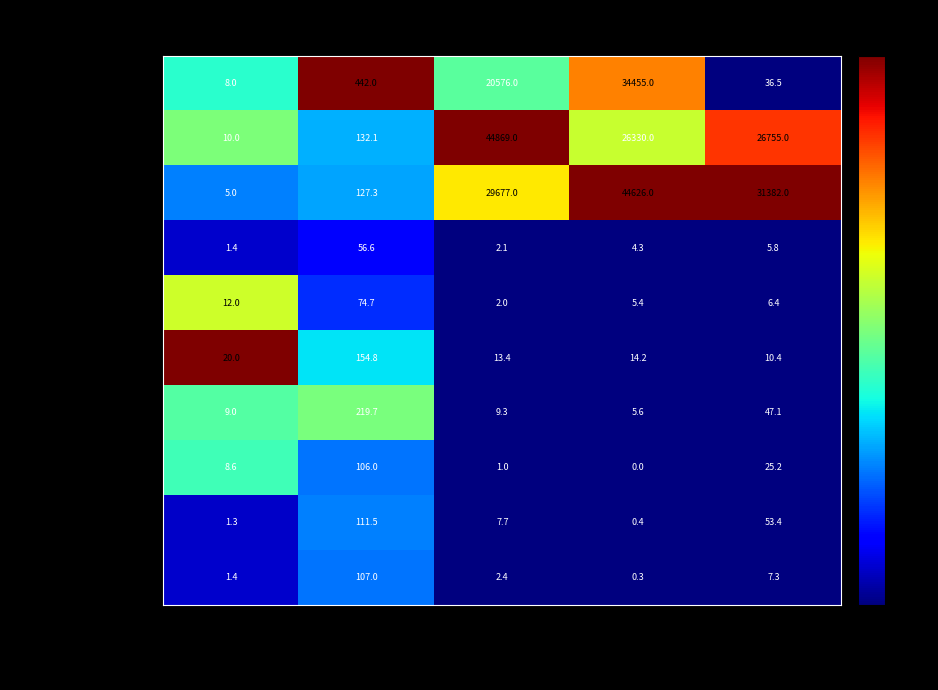

What is the difference between the maximum and minimum values in the компот с/ф series?

106.0